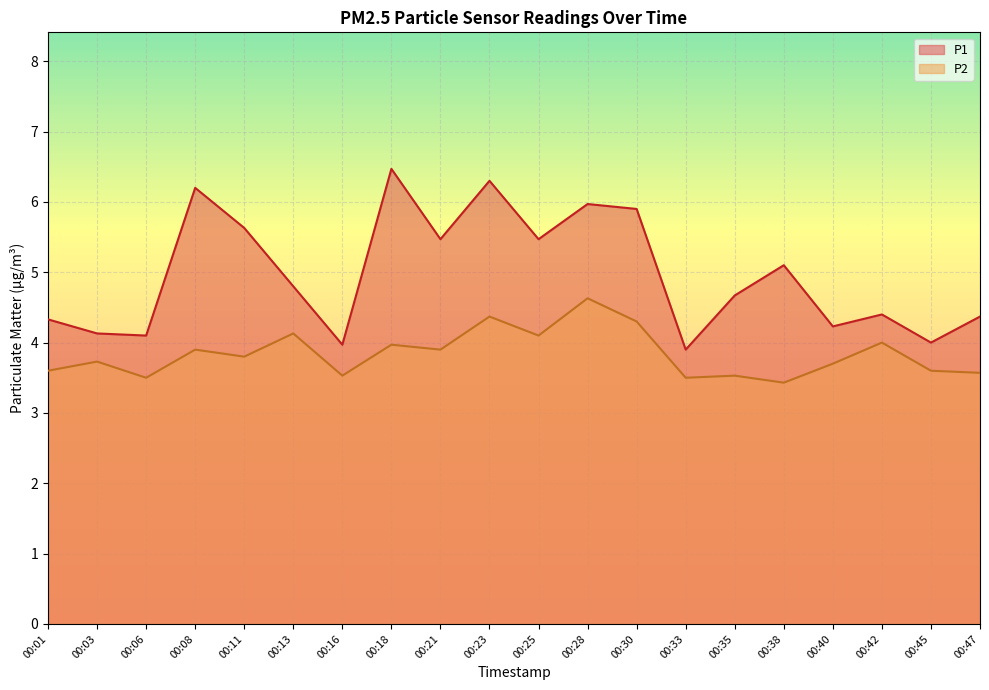

Does the chart display data point markers on the line(s)?

No